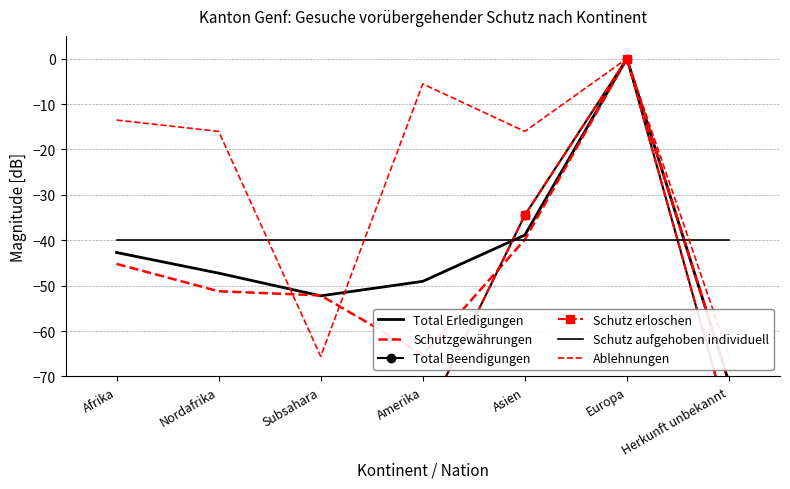

Between Amerika and Asien, which series saw the biggest shift?

Total Beendigungen